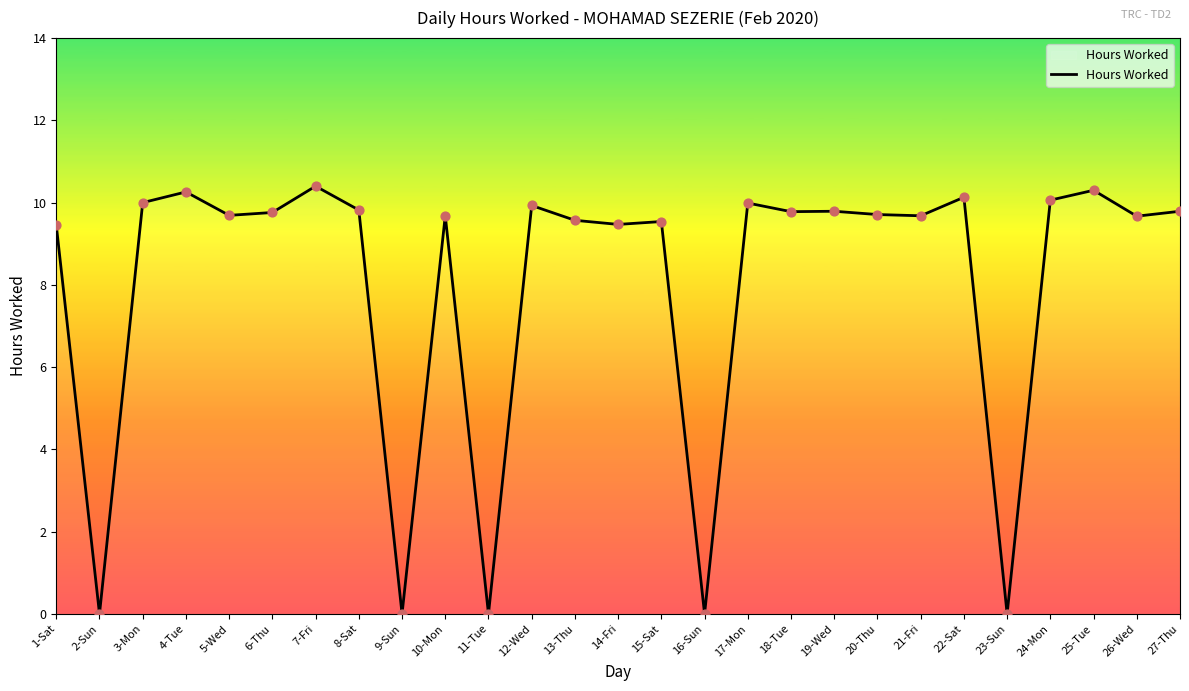

What is the change in value from 12-Wed to 25-Tue?

+0.4